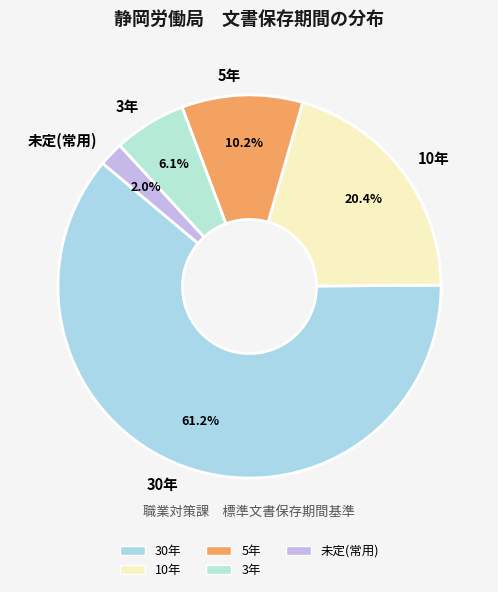

Rank the categories by value from highest to lowest.

30年, 10年, 5年, 3年, 未定(常用)